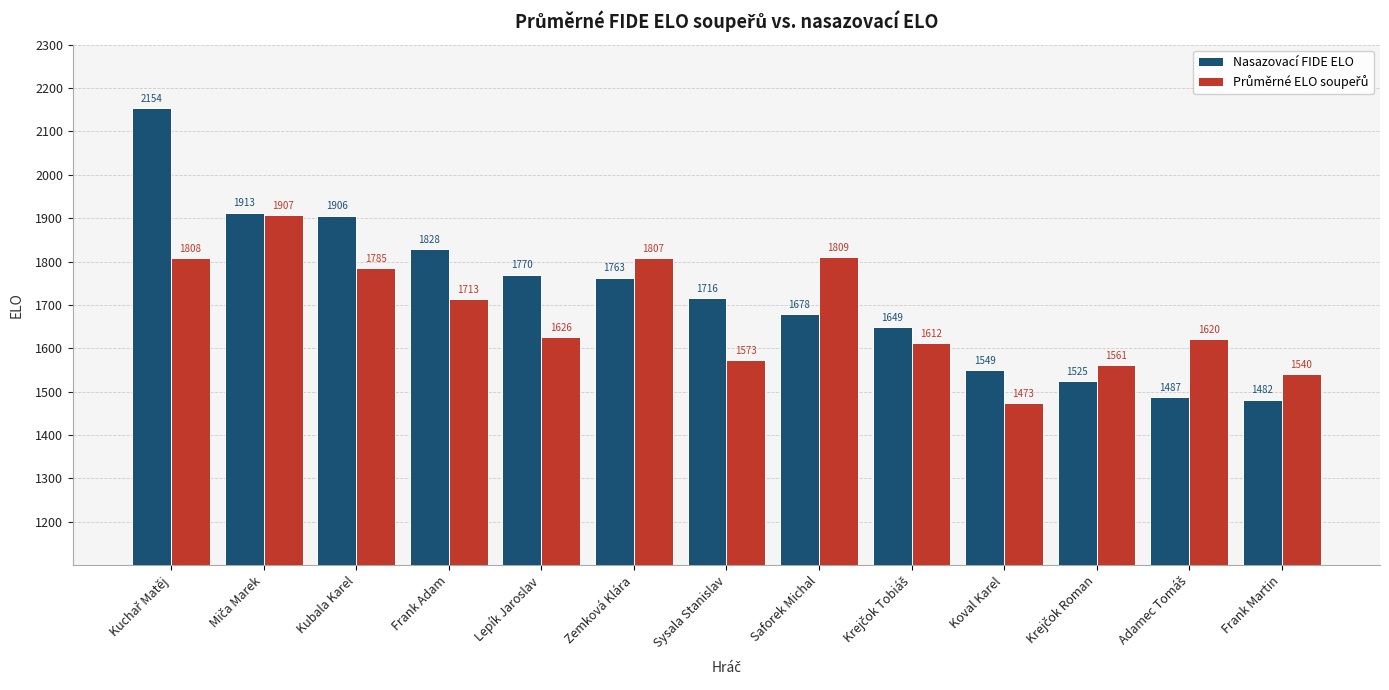

What is the difference between the maximum and minimum values in the Nasazovací FIDE ELO series?

672.0